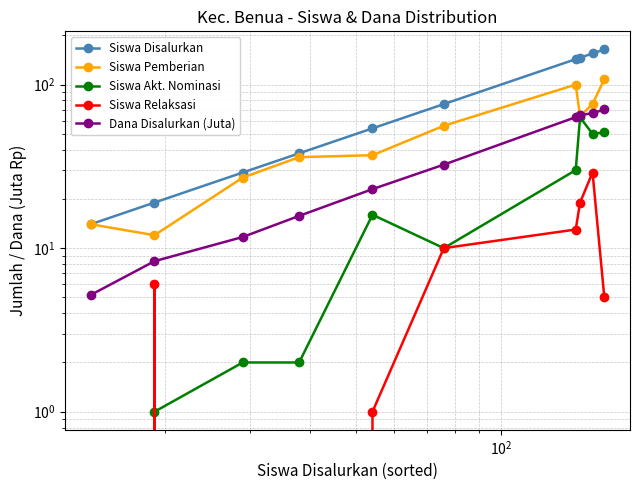

Rank the series by their average value, from highest to lowest.

Siswa Disalurkan, Siswa Pemberian, Dana Disalurkan (Juta), Siswa Akt. Nominasi, Siswa Relaksasi